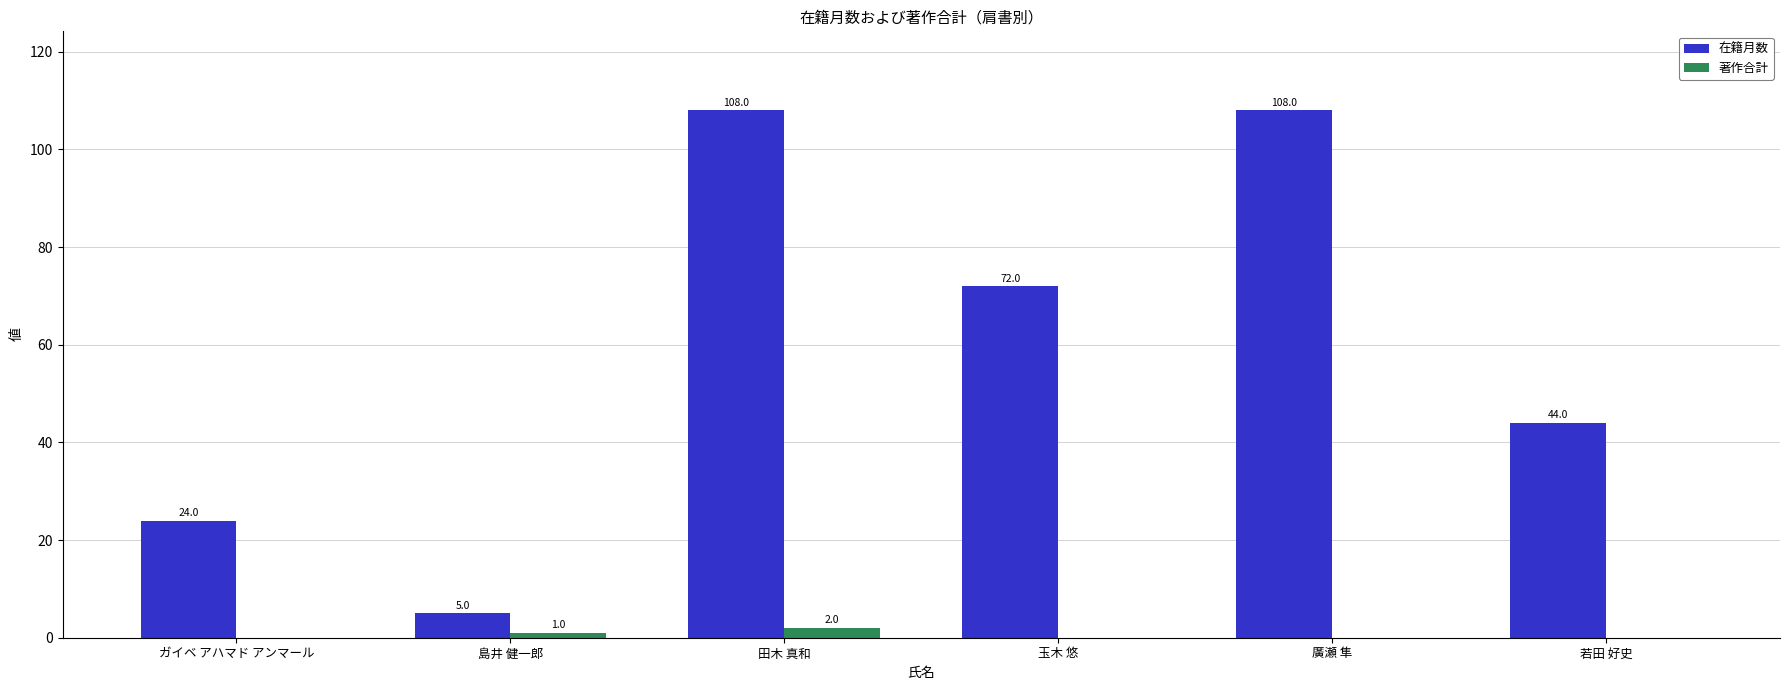

What is the greatest value displayed?

108